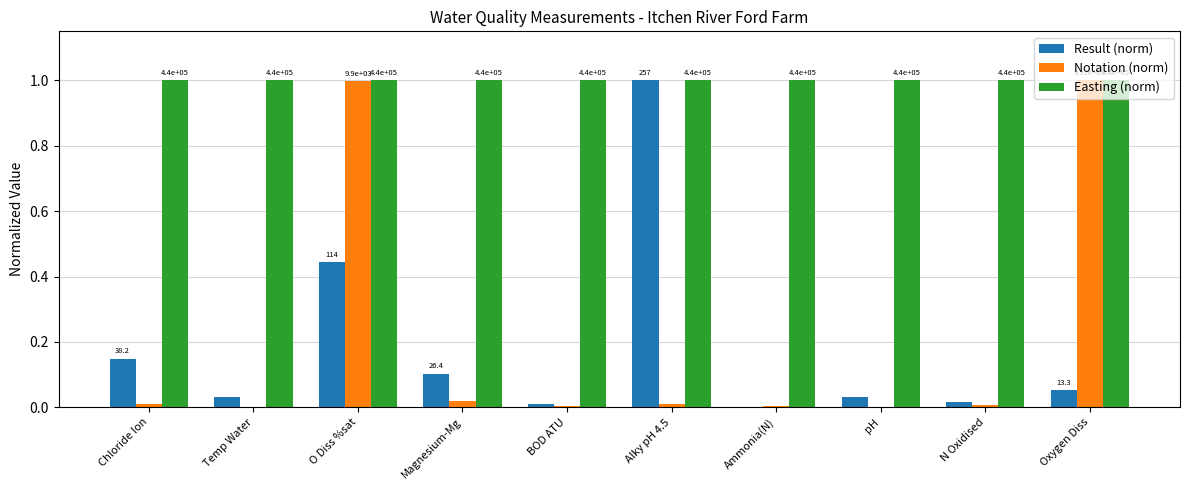

How many groups of bars are there?

10